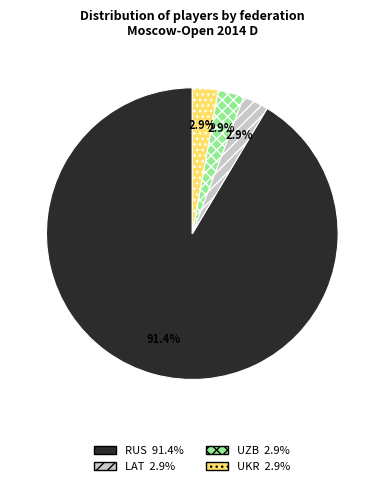

To the nearest percent, what is the combined percentage of LAT and RUS?

94%